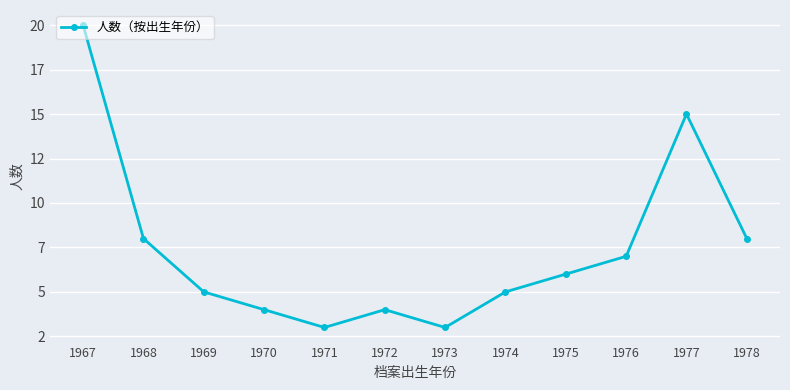

Is this an area chart (filled region under the line)?

No